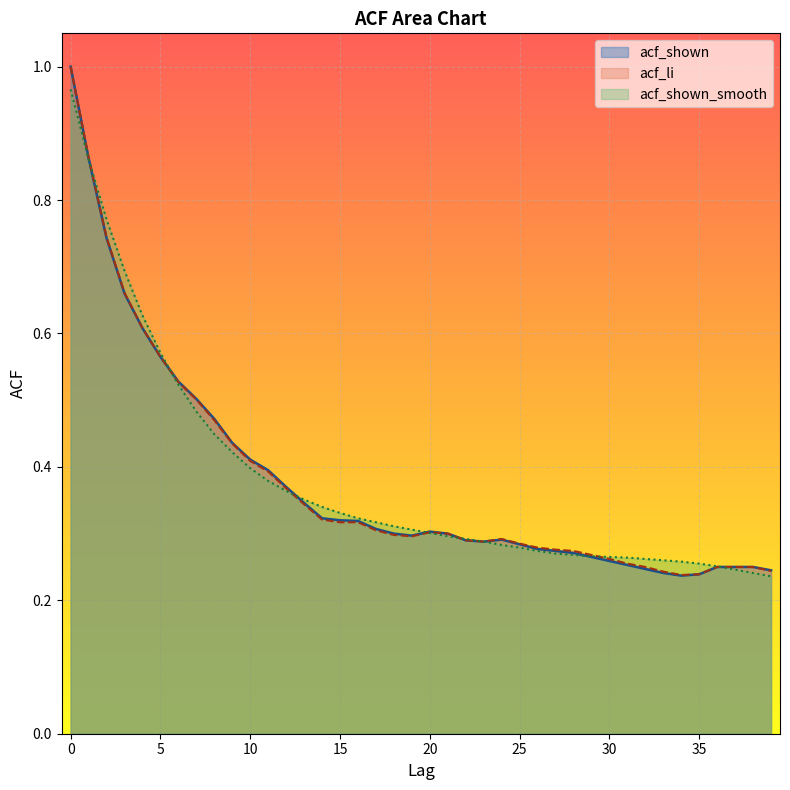

Reading left to right, what are all the values shown in this chart?

acf_shown: 1.0	0.9	0.7	0.7	0.6	0.6	0.5	0.5	0.5	0.4	0.4	0.4	0.4	0.3	0.3	0.3	0.3	0.3	0.3	0.3	0.3	0.3	0.3	0.3	0.3	0.3	0.3	0.3	0.3	0.3	0.3	0.3	0.2	0.2	0.2	0.2	0.2	0.2	0.2	0.2
acf_li: 1.0	0.9	0.7	0.7	0.6	0.6	0.5	0.5	0.5	0.4	0.4	0.4	0.4	0.3	0.3	0.3	0.3	0.3	0.3	0.3	0.3	0.3	0.3	0.3	0.3	0.3	0.3	0.3	0.3	0.3	0.3	0.3	0.2	0.2	0.2	0.2	0.2	0.2	0.2	0.2
acf_shown_smooth: 1.0	0.9	0.8	0.7	0.6	0.6	0.5	0.5	0.4	0.4	0.4	0.4	0.4	0.4	0.3	0.3	0.3	0.3	0.3	0.3	0.3	0.3	0.3	0.3	0.3	0.3	0.3	0.3	0.3	0.3	0.3	0.3	0.3	0.3	0.3	0.3	0.3	0.2	0.2	0.2